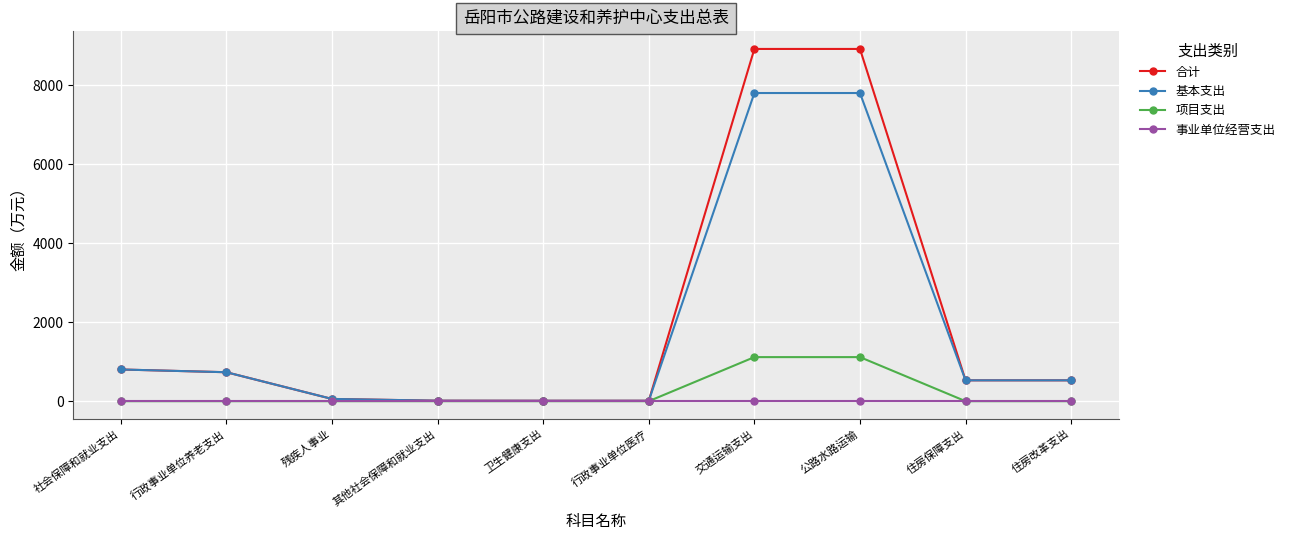

What is the label of the 1st point from the right?

住房改革支出